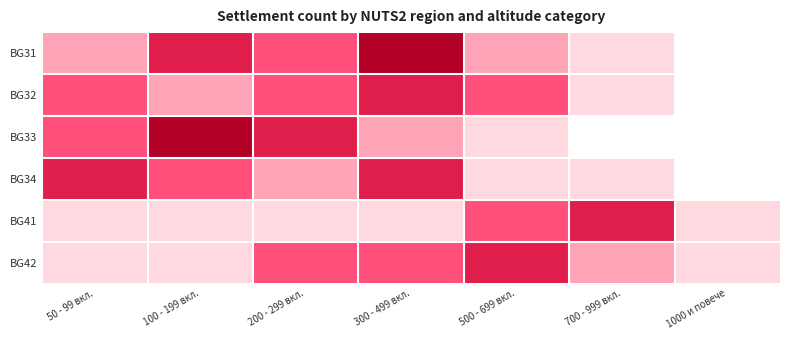

Count the number of categories in the chart.

7